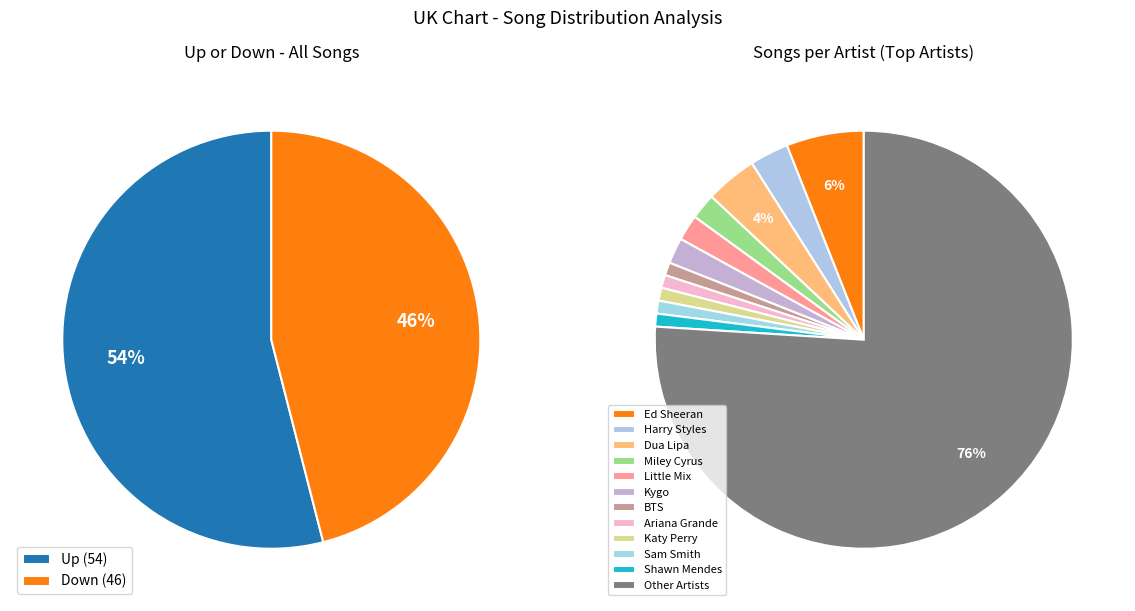

Which category has the biggest portion of the pie?

up